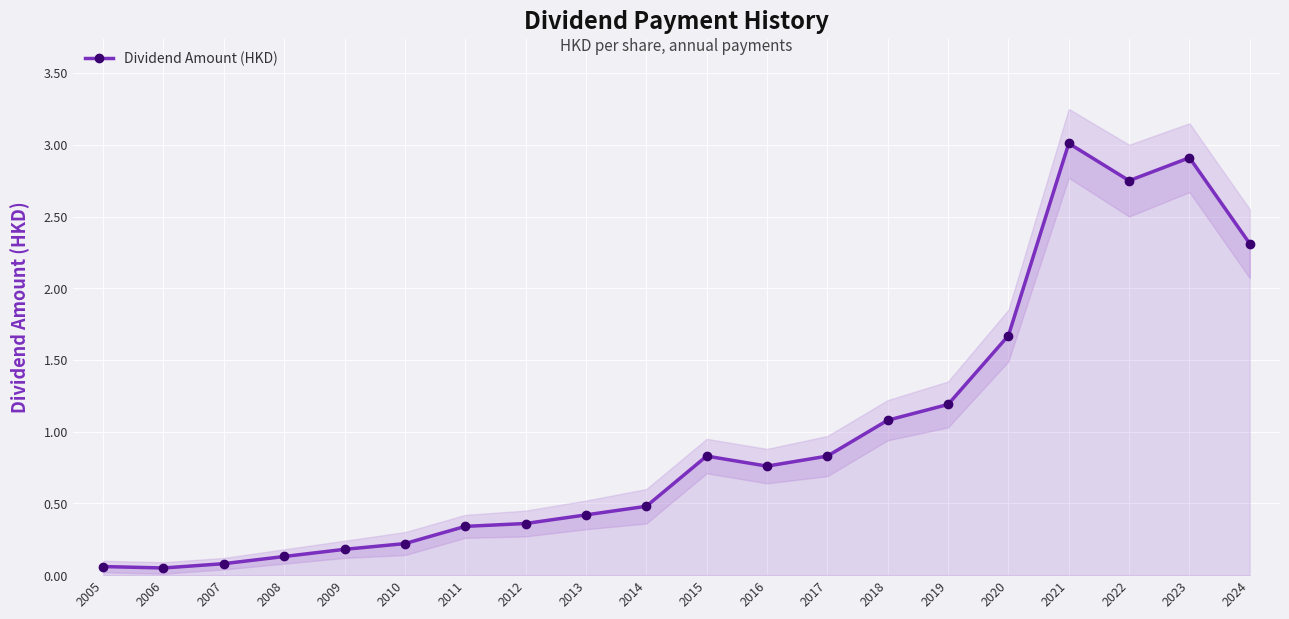

Approximately how many times larger is the value at 2021 compared to 2023?

1.0